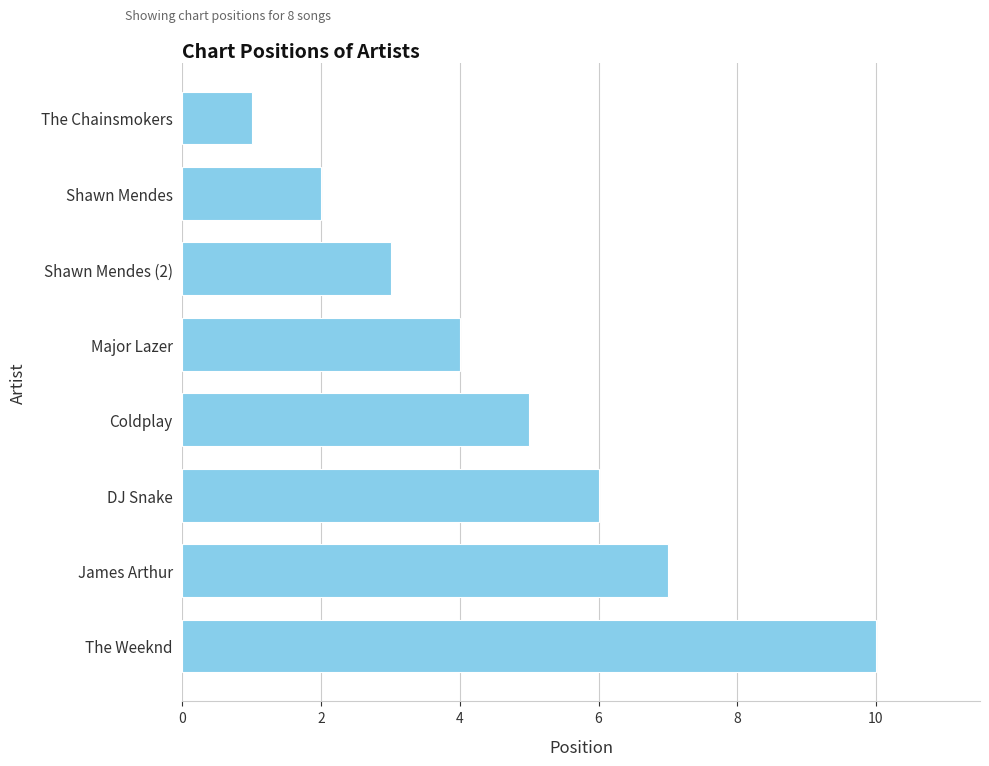

Approximately how many times larger is the value at Coldplay compared to The Weeknd?

0.5